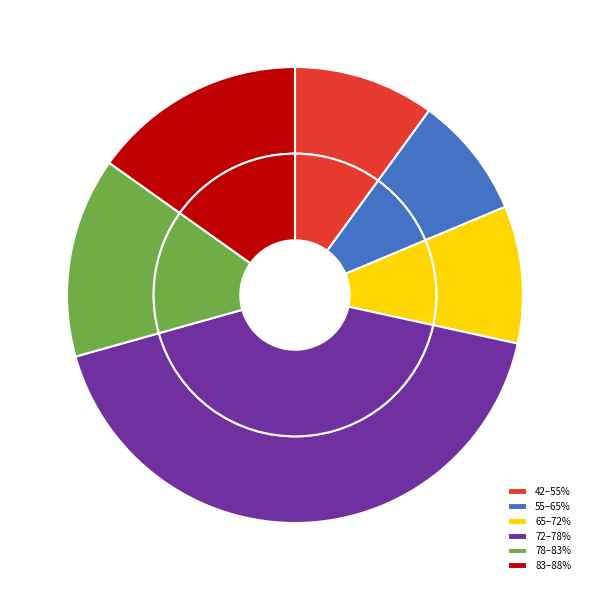

To the nearest percent, what portion does 0.329 represent?

2%